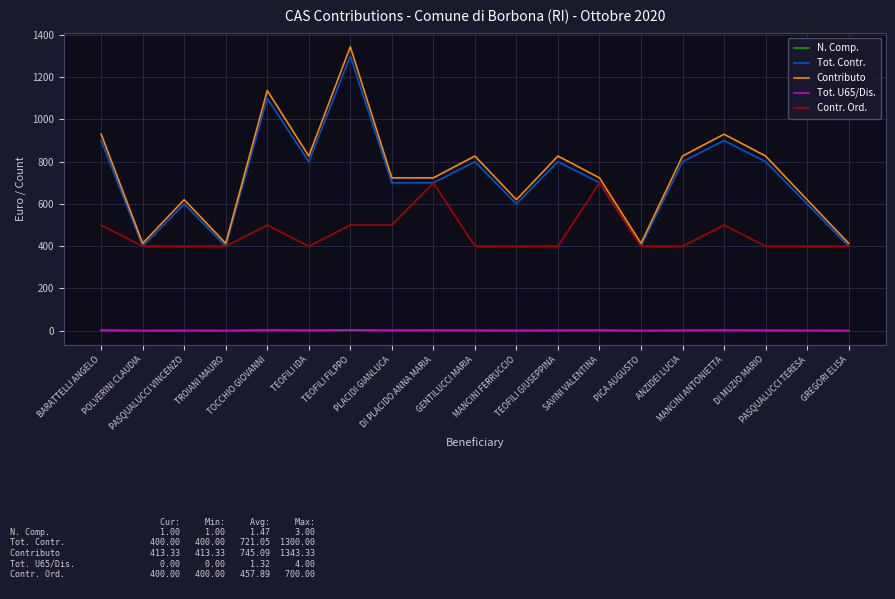

What is the maximum value for Tot. U65/Dis.?

4.0